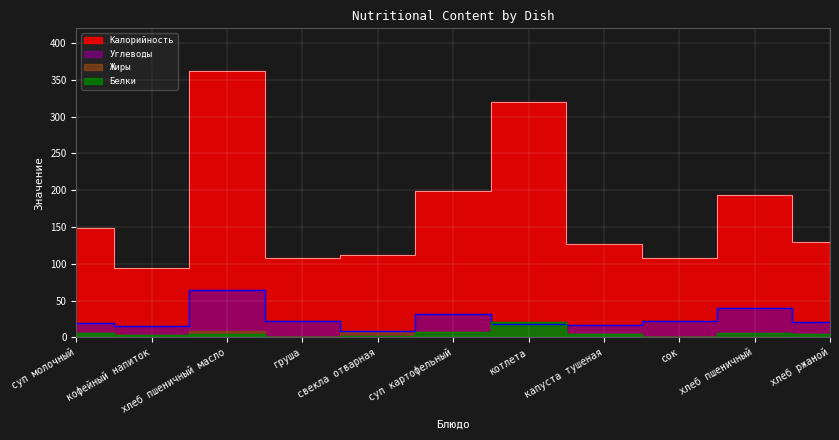

True or false: Калорийность has more than 1 interior local peaks.

True